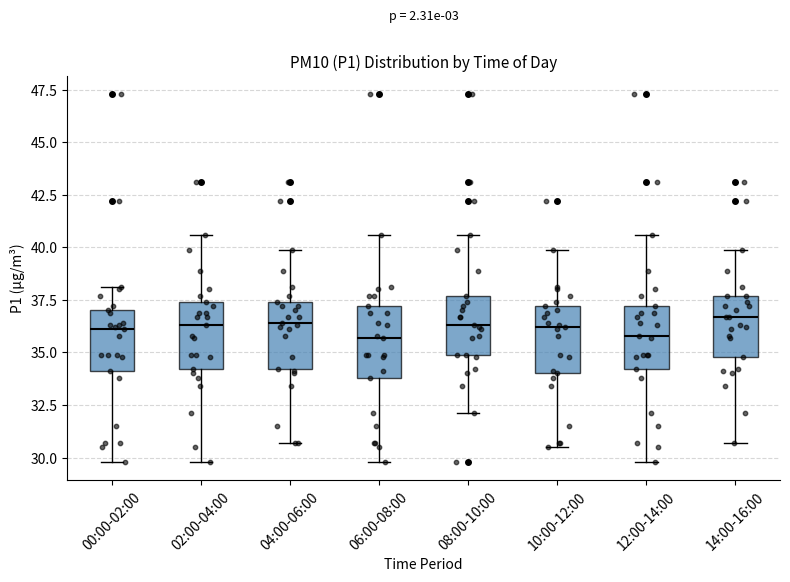

Reading left to right, read every box against the y-axis: the position of its median line, the range the box covers, and the ends of its whiskers. The values are not printed on the chart, so give them approximately, as read against the axis.

00:00-02:00: median 36.0, box 34.0 to 37.0, whiskers 30.0 to 38.0
02:00-04:00: median 36.5, box 34.0 to 37.5, whiskers 30.0 to 40.5
04:00-06:00: median 36.5, box 34.0 to 37.5, whiskers 30.5 to 40.0
06:00-08:00: median 35.5, box 34.0 to 37.0, whiskers 30.0 to 40.5
08:00-10:00: median 36.5, box 35.0 to 37.5, whiskers 32.0 to 40.5
10:00-12:00: median 36.0, box 34.0 to 37.0, whiskers 30.5 to 40.0
12:00-14:00: median 36.0, box 34.0 to 37.0, whiskers 30.0 to 40.5
14:00-16:00: median 36.5, box 35.0 to 37.5, whiskers 30.5 to 40.0